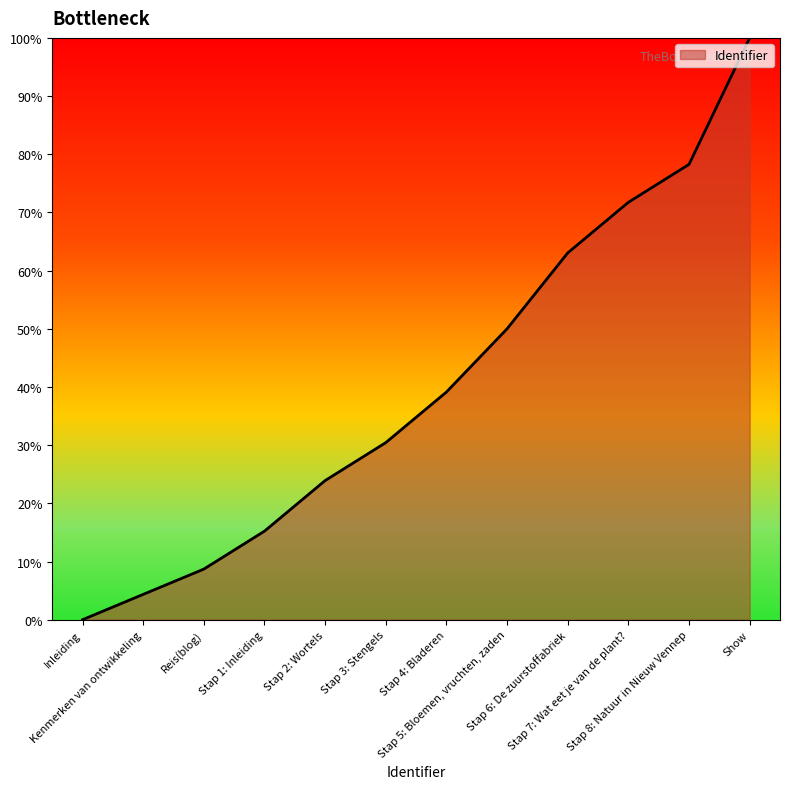

Where is the data nearest to the value 50?

Stap 5: Bloemen, vruchten, zaden